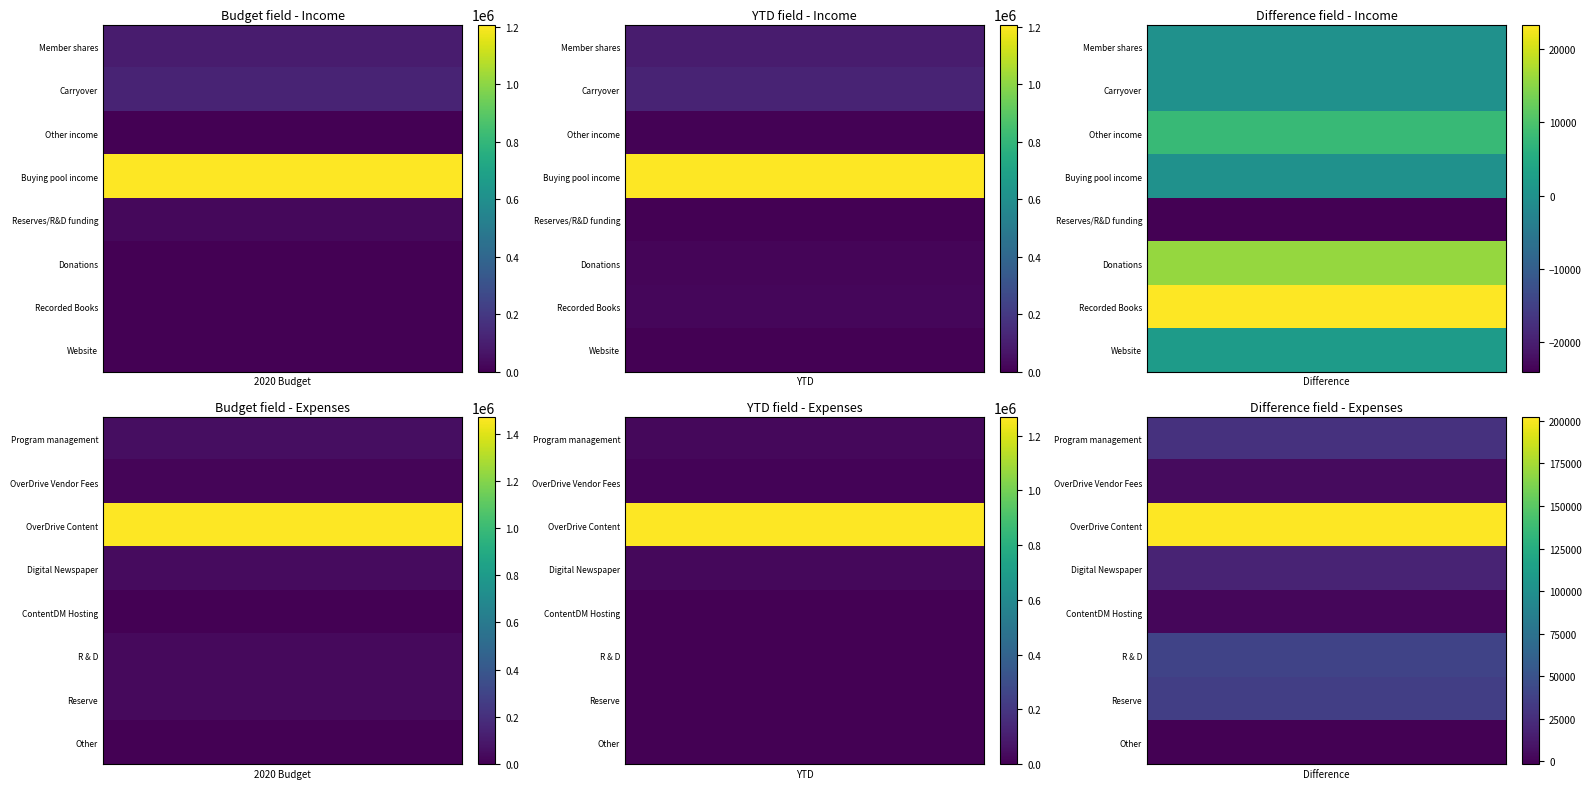

What is the average value of the Donations series?

10516.7